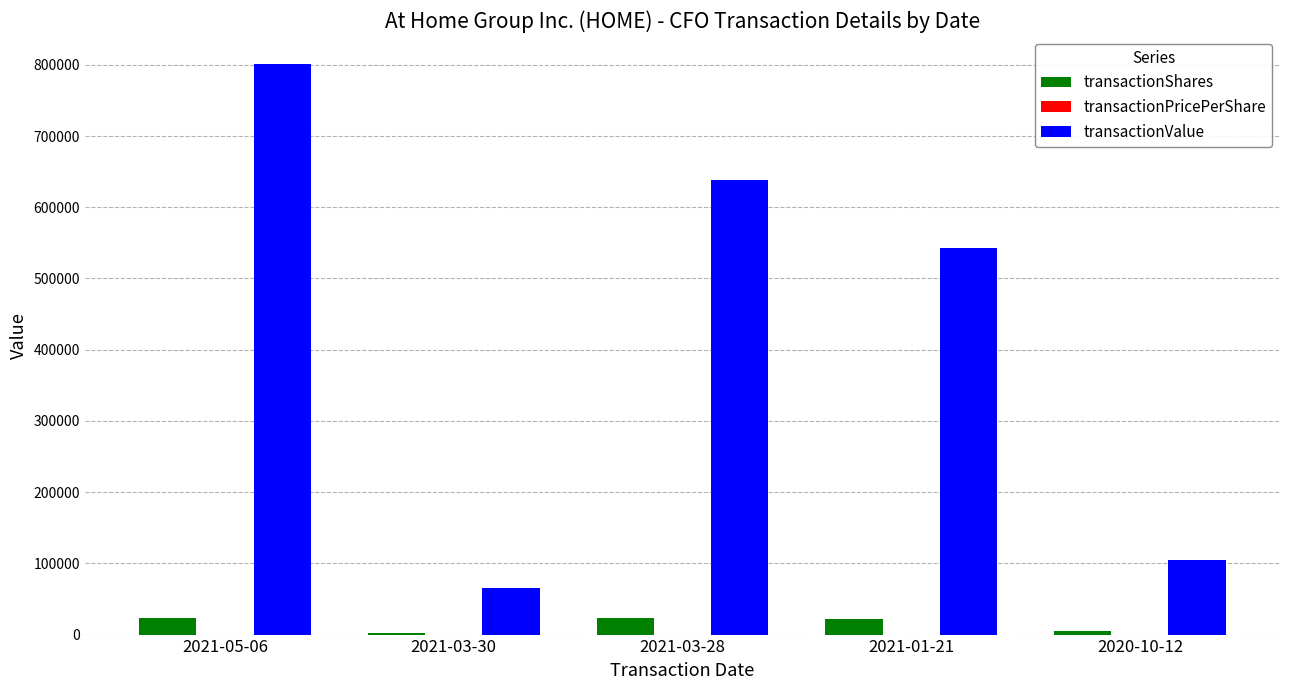

Which series has the widest spread of values?

transactionValue